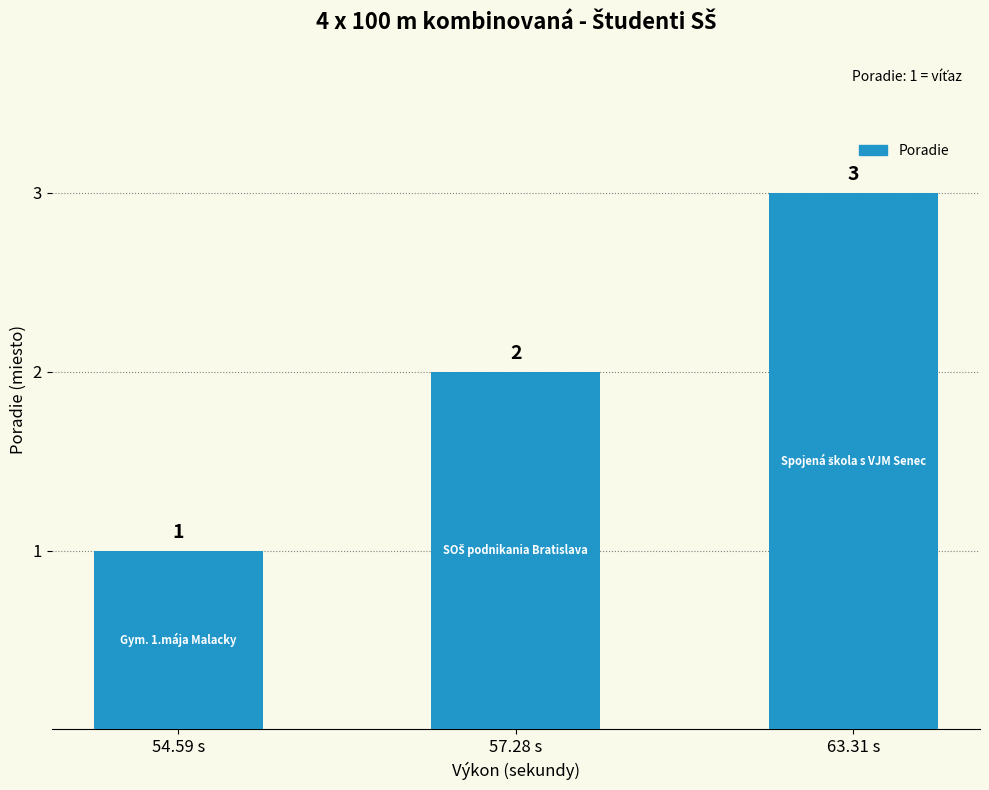

What is the minimum value shown in the chart?

1